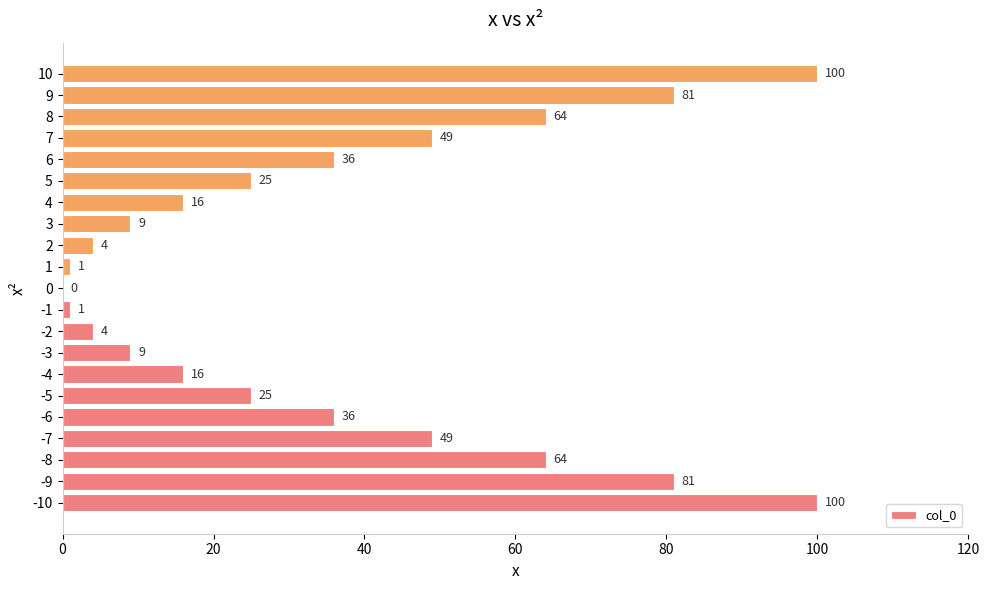

Is it true that the value at 10 is 23?

False